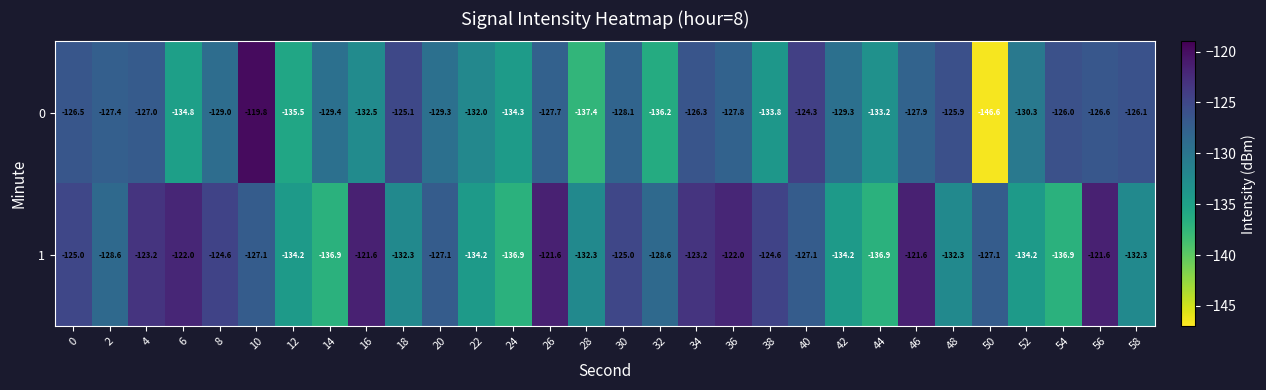

At which label is 0 closest to -133?

44